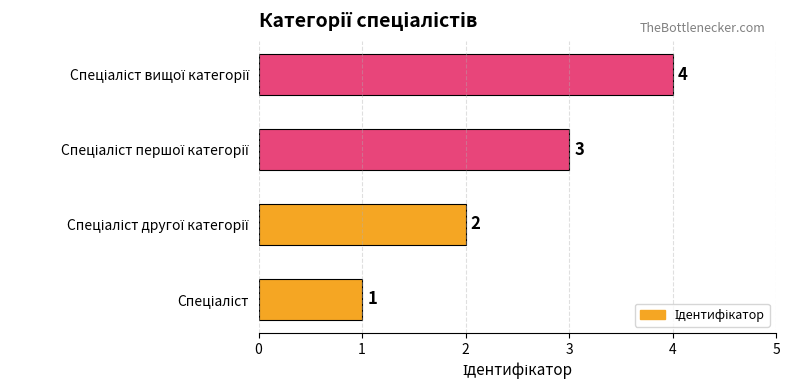

What is the difference between the maximum and minimum values?

3